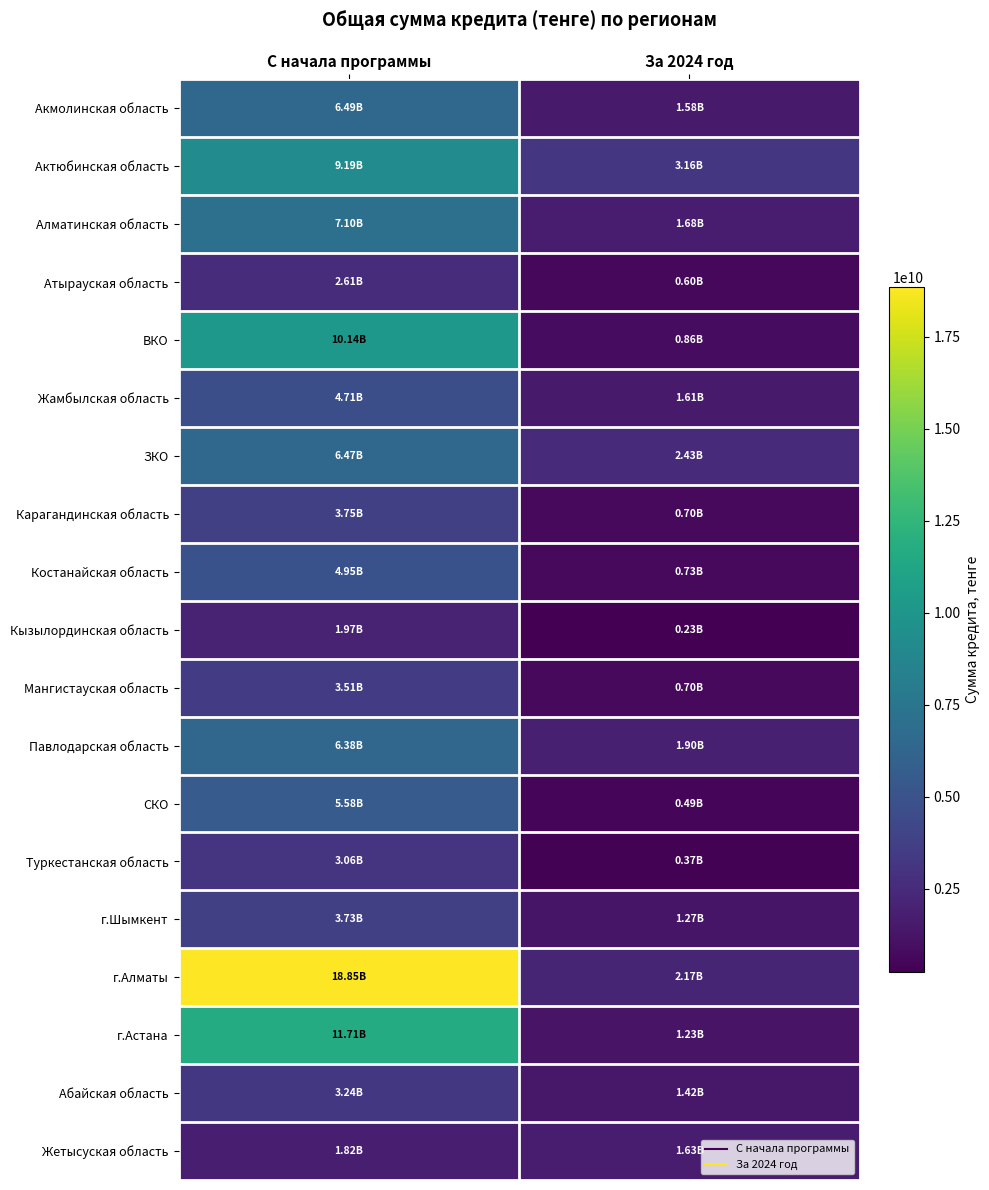

Reading left to right, transcribe all the data shown in this chart.

Акмолинская область: С начала программы=6493053594.3	За 2024 год=1579900000.0
Актюбинская область: С начала программы=9192435933.0	За 2024 год=3158973531.0
Алматинская область: С начала программы=7099009060.7	За 2024 год=1684893507.0
Атырауская область: С начала программы=2612548849.0	За 2024 год=604000000.0
ВКО: С начала программы=10137521562.0	За 2024 год=859300000.0
Жамбылская область: С начала программы=4709521509.0	За 2024 год=1607000000.0
ЗКО: С начала программы=6467864400.0	За 2024 год=2432846400.0
Карагандинская область: С начала программы=3750761593.5	За 2024 год=697000000.0
Костанайская область: С начала программы=4954659044.4	За 2024 год=727100000.0
Кызылординская область: С начала программы=1972701544.7	За 2024 год=226000000.0
Мангистауская область: С начала программы=3512962105.0	За 2024 год=704000000.0
Павлодарская область: С начала программы=6380209011.2	За 2024 год=1897800000.0
СКО: С начала программы=5584489399.7	За 2024 год=491048000.0
Туркестанская область: С начала программы=3063459000.0	За 2024 год=369000000.0
г.Шымкент: С начала программы=3725197904.4	За 2024 год=1272200000.0
г.Алматы: С начала программы=18852838620.4	За 2024 год=2168400000.0
г.Астана: С начала программы=11708329035.5	За 2024 год=1234700000.0
Абайская область: С начала программы=3235920800.0	За 2024 год=1417024000.0
Жетысуская область: С начала программы=1815800000.0	За 2024 год=1633200000.0